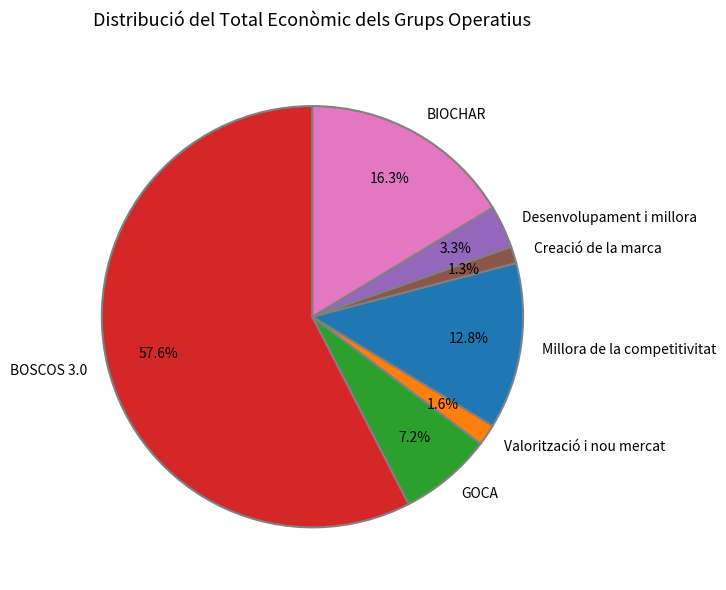

To the nearest percent, what is the difference between the largest and smallest slice percentages?

56%